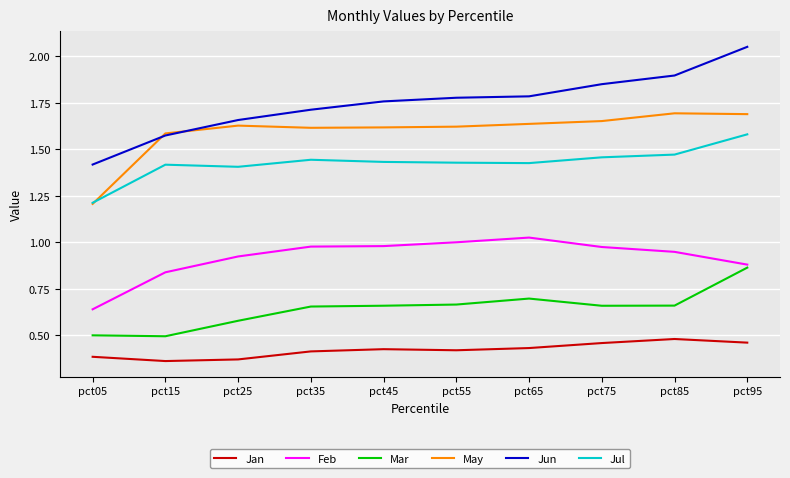

True or false: Jun has a value of 1.8 at pct55.

True